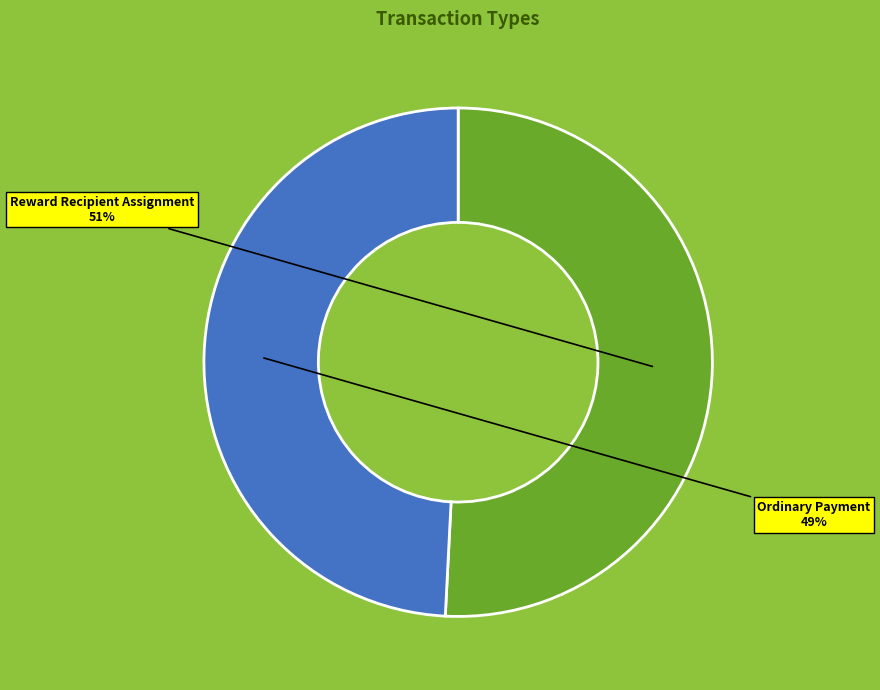

Which has a higher value, Reward Recipient Assignment or Ordinary Payment?

Reward Recipient Assignment